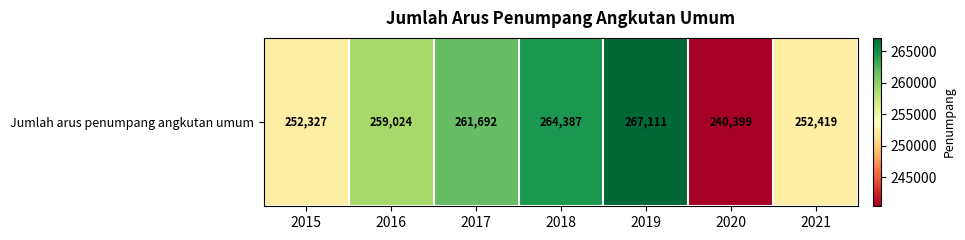

Which has a higher value, 2018 or 2016?

2018